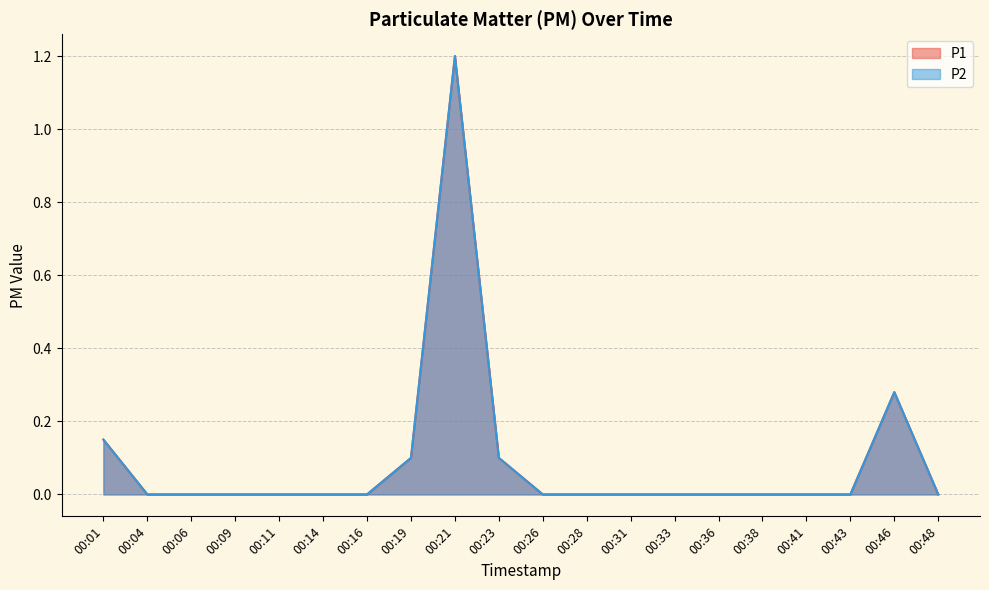

How many positive values does the P2 series have?

5